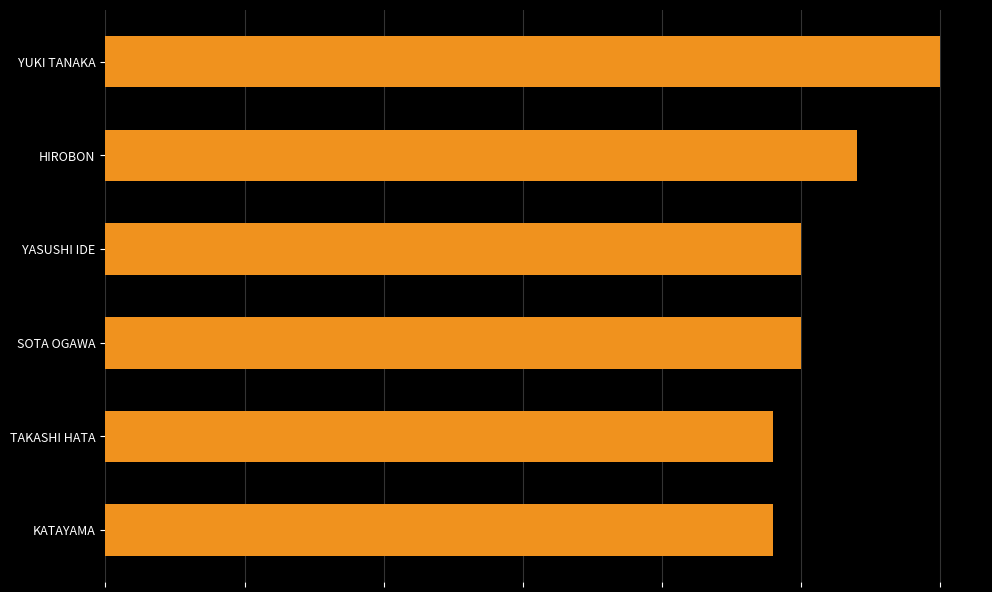

Where is the data nearest to the value 27?

HIROBON